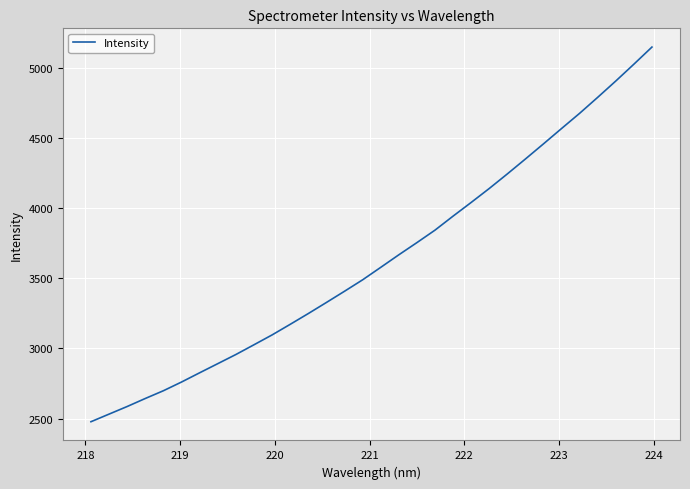

Reading left to right, what are all the values shown in this chart?

2477.3	2531.6	2585.7	2642.9	2698.1	2760.1	2825.8	2890.8	2955.9	3025.4	3095.5	3170.9	3247.6	3326.5	3406.4	3487.8	3576.5	3665.9	3752.7	3841.6	3941.5	4038.9	4138.3	4242.1	4348.4	4456.3	4565.6	4673.9	4787.8	4903.9	5023.6	5145.6